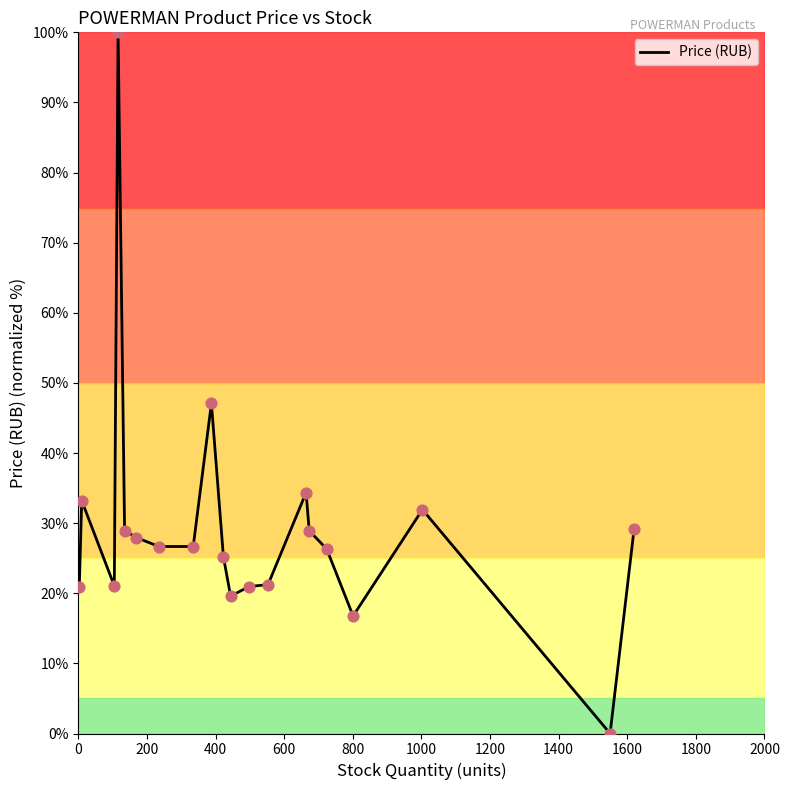

What is the greatest value displayed?

100.0